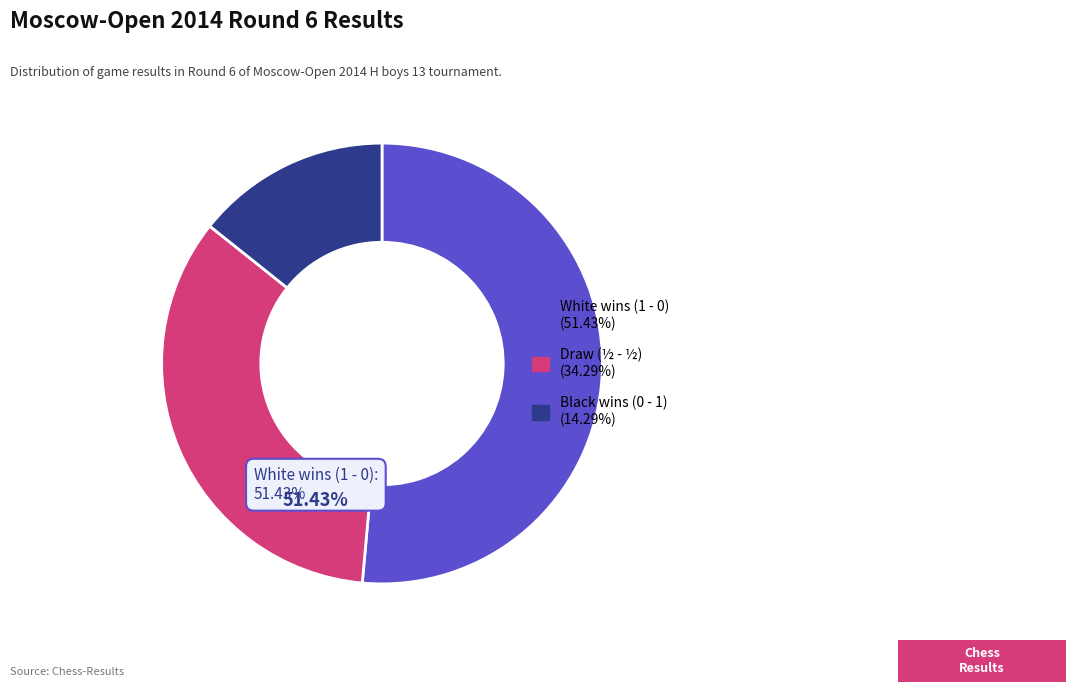

To the nearest percent, what is the difference between the largest and smallest slice percentages?

37%